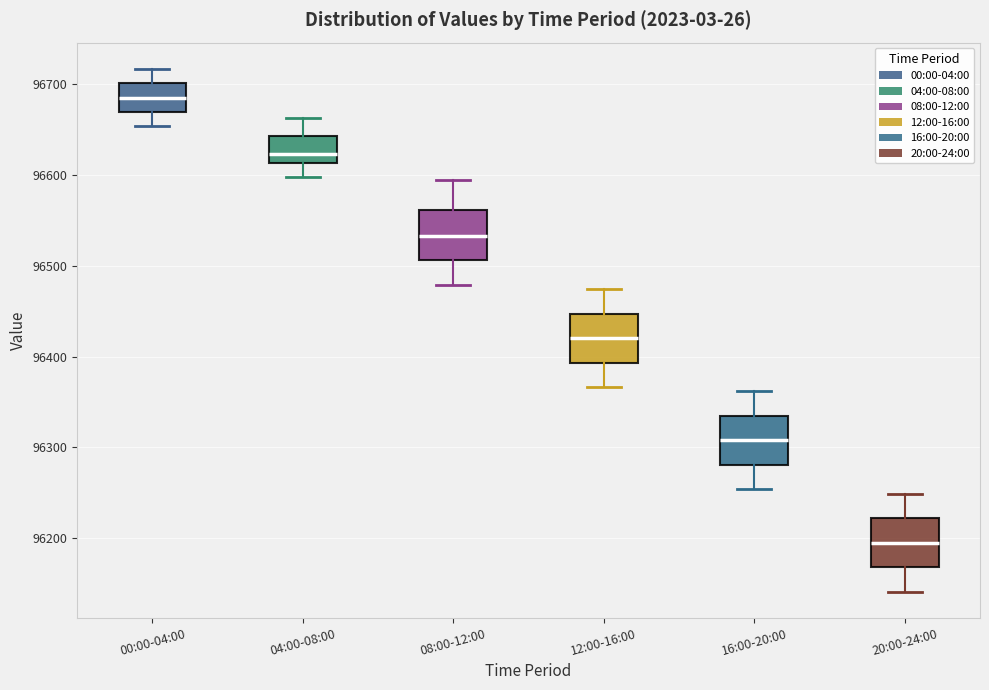

Reading left to right, transcribe this box plot: for each box, give where its median line is, the range the box spans, and where its two whiskers end, as read against the y-axis. The values are not printed on the chart, so give them approximately, as read against the axis.

00:00-04:00: median 96680, box 96670 to 96700, whiskers 96650 to 96720
04:00-08:00: median 96620, box 96610 to 96640, whiskers 96600 to 96660
08:00-12:00: median 96530, box 96510 to 96560, whiskers 96480 to 96600
12:00-16:00: median 96420, box 96390 to 96450, whiskers 96370 to 96470
16:00-20:00: median 96310, box 96280 to 96330, whiskers 96250 to 96360
20:00-24:00: median 96190, box 96170 to 96220, whiskers 96140 to 96250